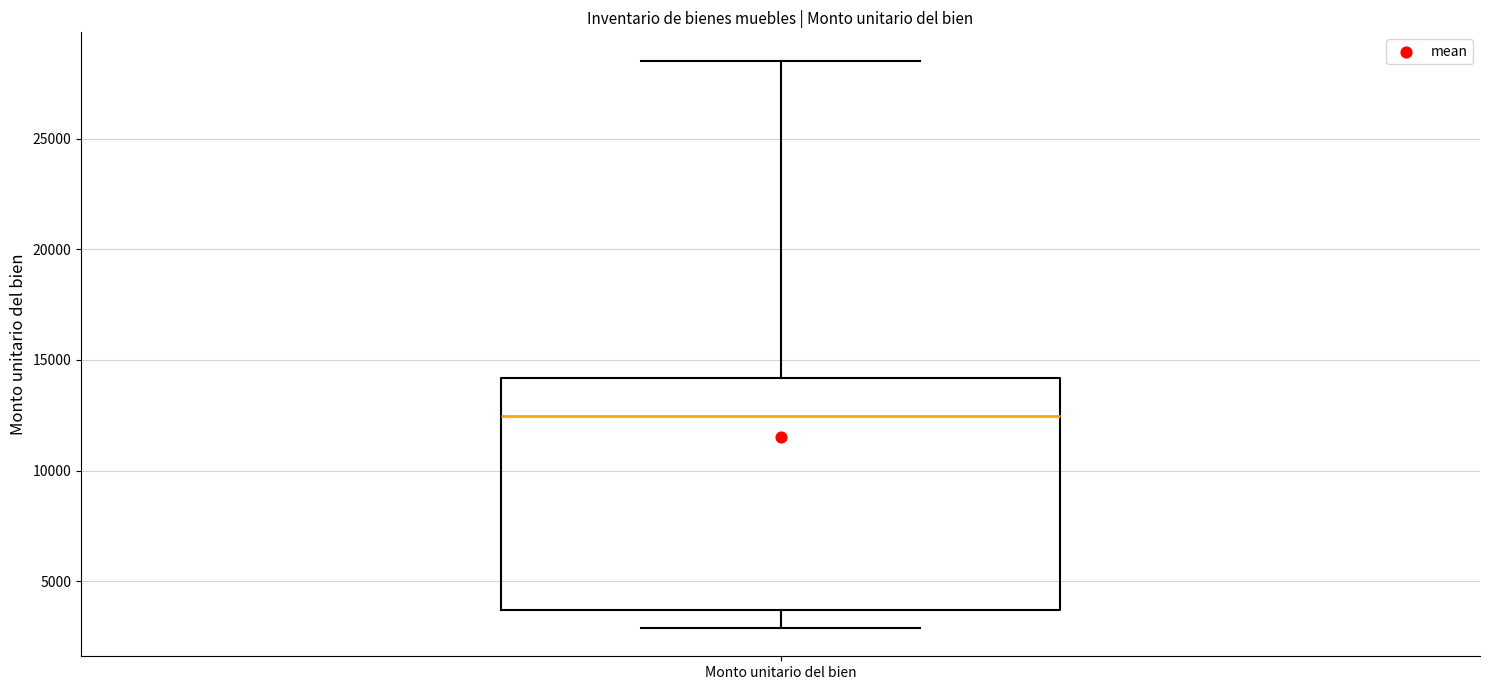

Transcribe this box plot: give where the median line is, the range the box spans, and where the two whiskers end, as read against the y-axis. The values are not printed on the chart, so give them approximately, as read against the axis.

median 12500, box 3500 to 14000, whiskers 3000 to 28500